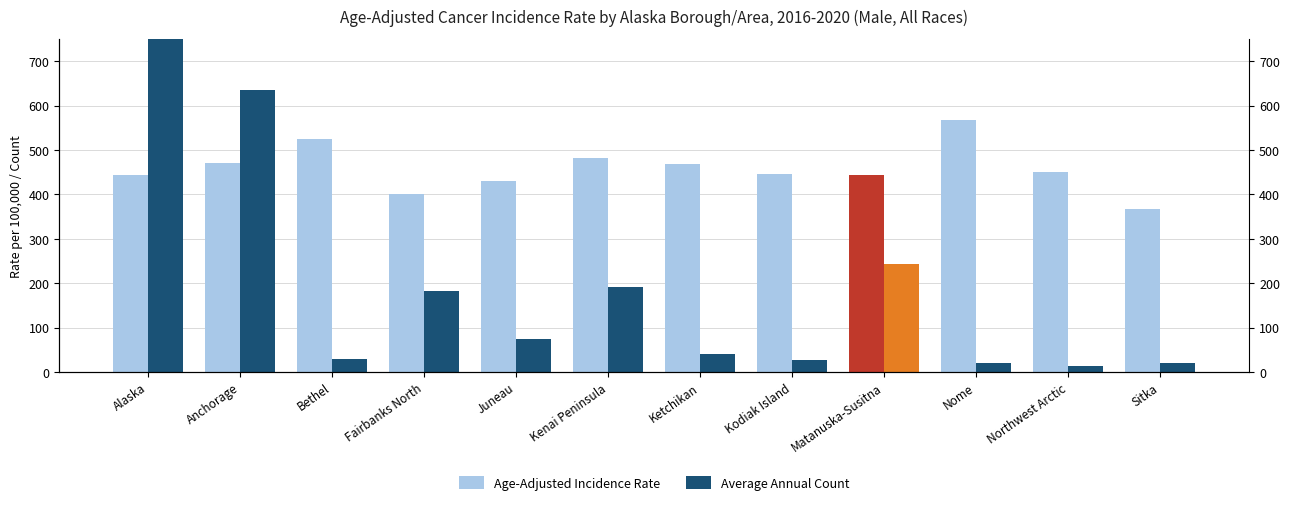

The value of Age-Adjusted Incidence Rate at Juneau is 429.4. True or false?

True